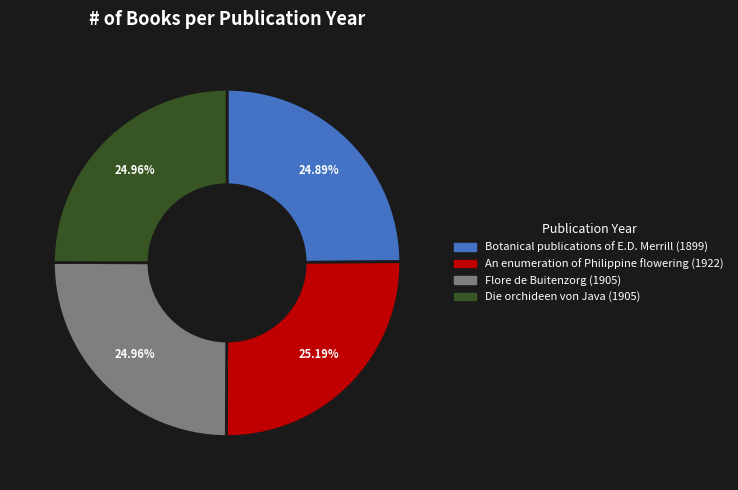

How much of the chart is everything except An enumeration of Philippine flowering?

74.8%